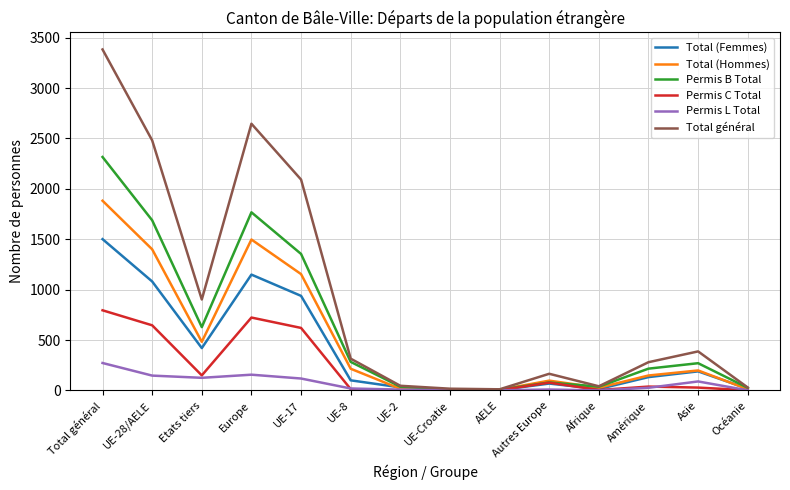

True or false: Permis L Total has a value of 0 at Afrique.

True